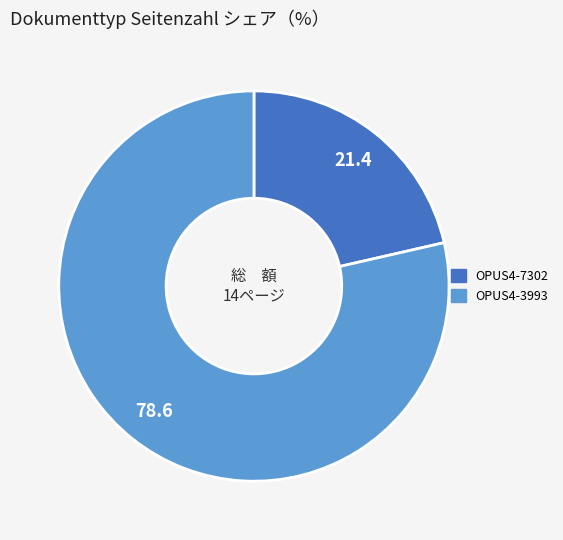

Combined, do OPUS4-3993 and OPUS4-7302 account for over 50%?

Yes